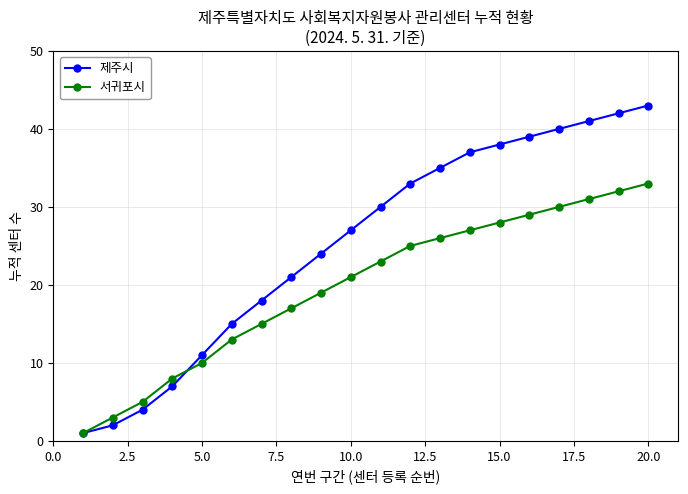

What is the maximum value shown in the chart?

43